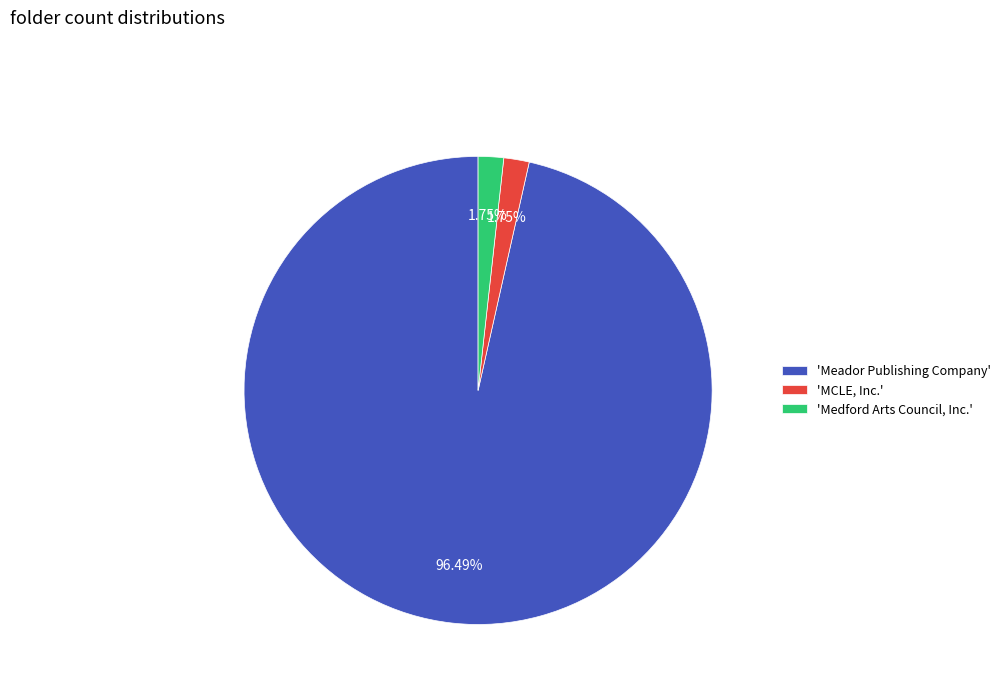

Between 'MCLE, Inc.' and 'Meador Publishing Company', which is larger?

'Meador Publishing Company'